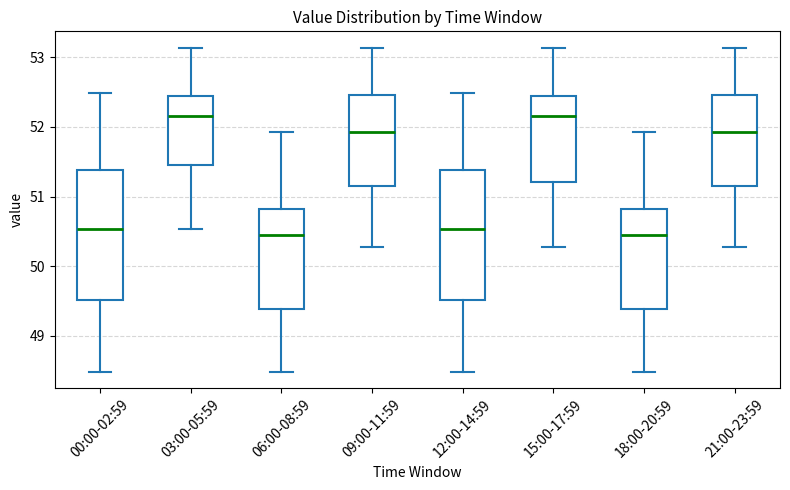

Reading left to right, read every box against the y-axis: the position of its median line, the range the box covers, and the ends of its whiskers. The values are not printed on the chart, so give them approximately, as read against the axis.

00:00-02:59: median 50.5, box 49.5 to 51.4, whiskers 48.5 to 52.5
03:00-05:59: median 52.2, box 51.5 to 52.4, whiskers 50.5 to 53.1
06:00-08:59: median 50.4, box 49.4 to 50.8, whiskers 48.5 to 51.9
09:00-11:59: median 51.9, box 51.2 to 52.5, whiskers 50.3 to 53.1
12:00-14:59: median 50.5, box 49.5 to 51.4, whiskers 48.5 to 52.5
15:00-17:59: median 52.2, box 51.2 to 52.4, whiskers 50.3 to 53.1
18:00-20:59: median 50.4, box 49.4 to 50.8, whiskers 48.5 to 51.9
21:00-23:59: median 51.9, box 51.2 to 52.5, whiskers 50.3 to 53.1